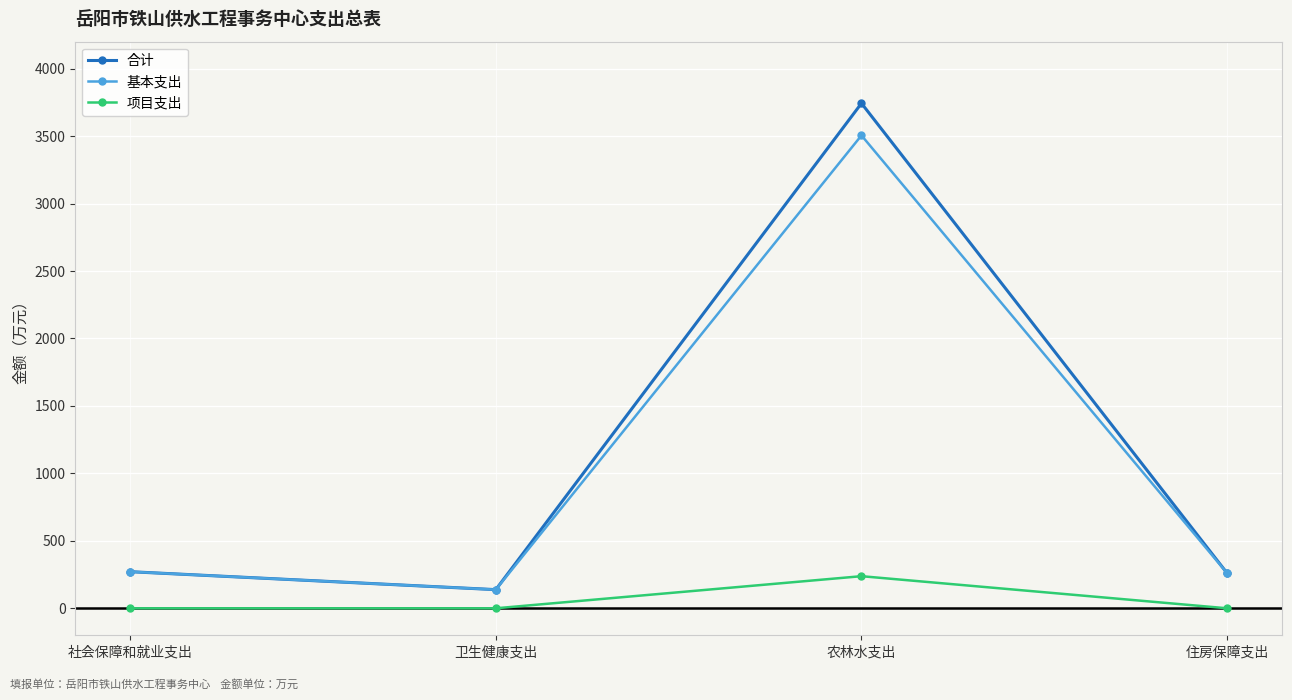

List the series in order of their peak value, highest first.

合计, 基本支出, 项目支出